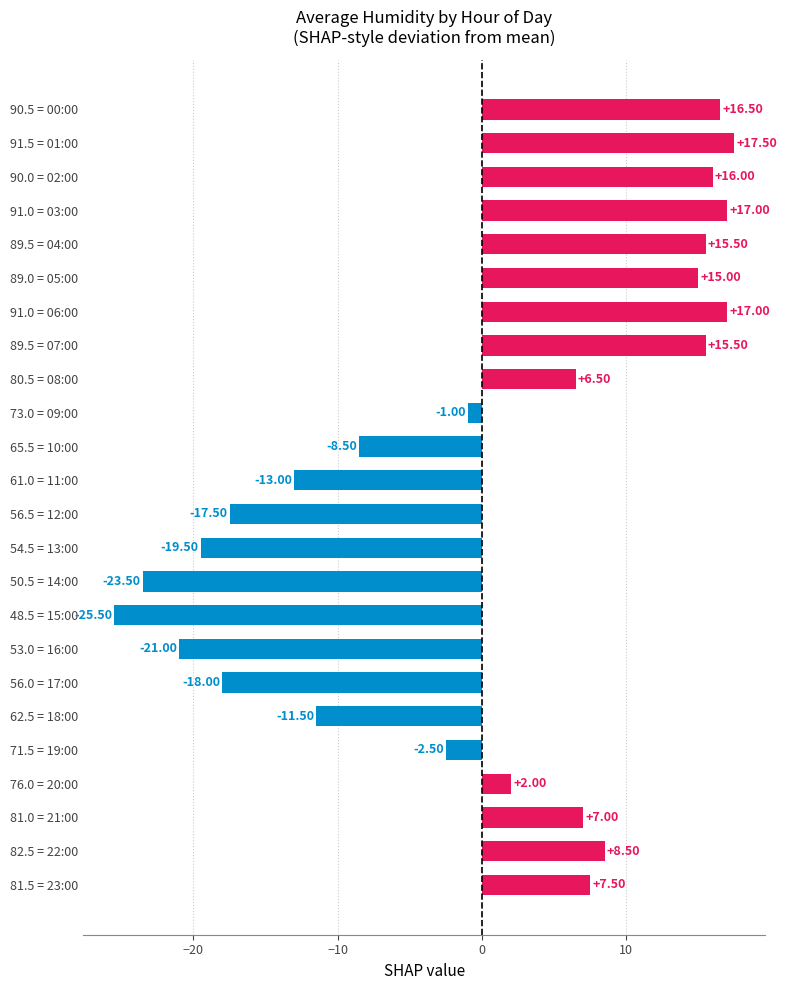

What is the difference between the maximum and minimum values?

43.0